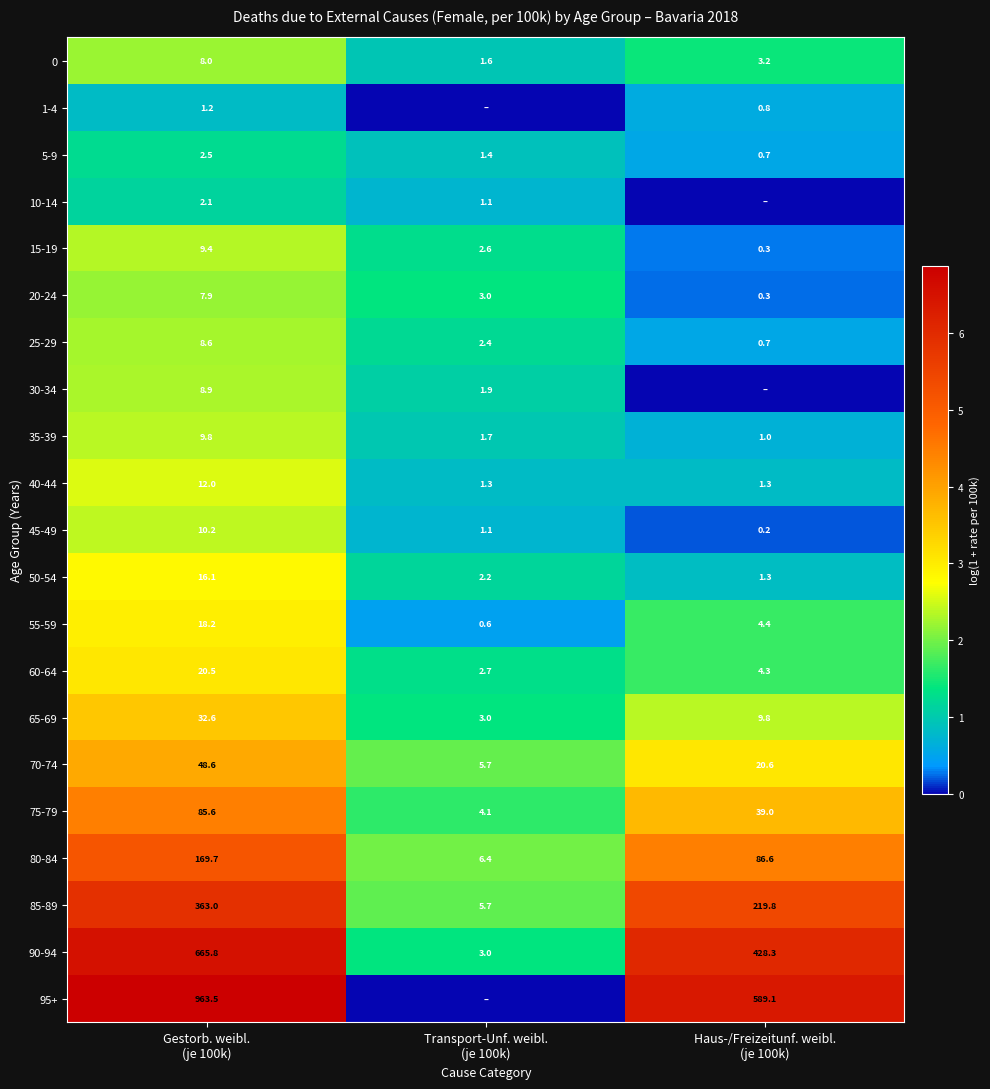

What is the lowest value of the 90-94 series?

3.0